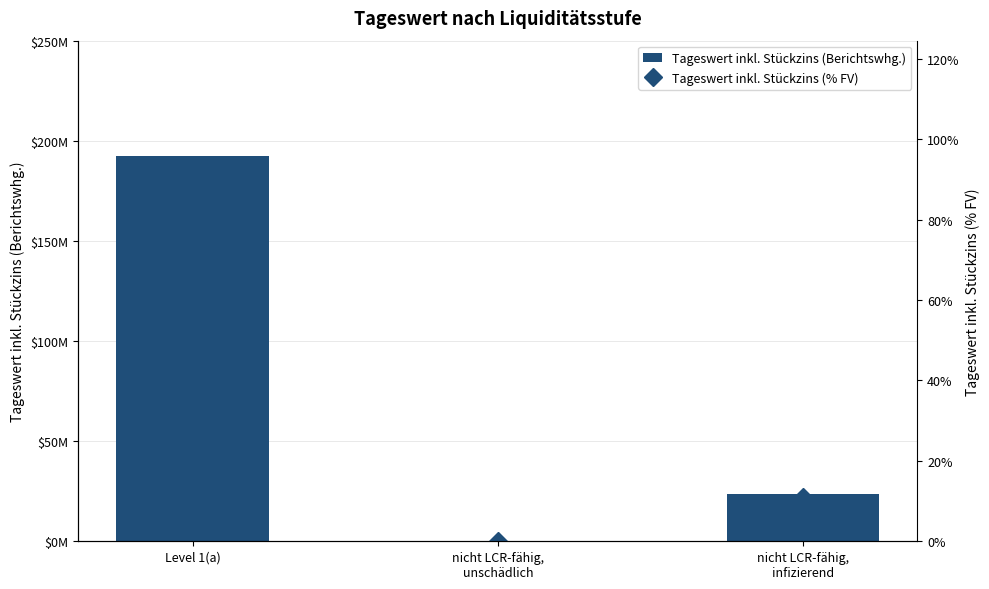

How many data points in Tageswert inkl. Stückzins (Berichtswhg.) are above 23557989?

2